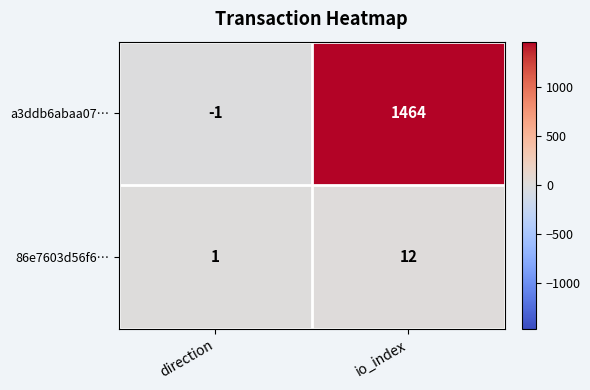

What is the sum of the a3ddb6abaa07… values at io_index and direction?

1463